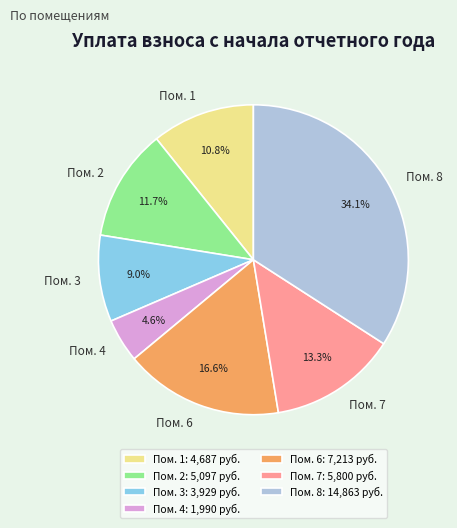

Approximately how many times larger is the value at Пом. 2 compared to Пом. 7?

0.9